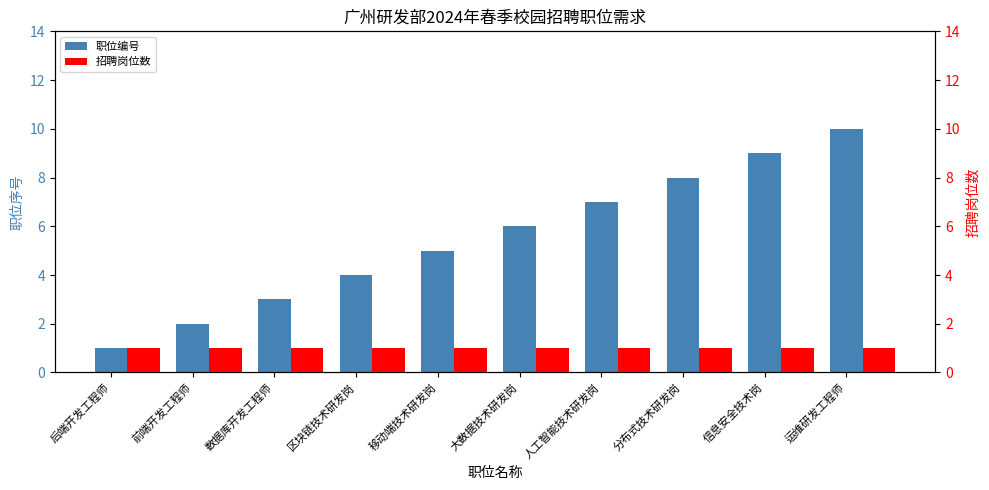

What is the label of the 4th bar from the right?

人工智能技术研发岗